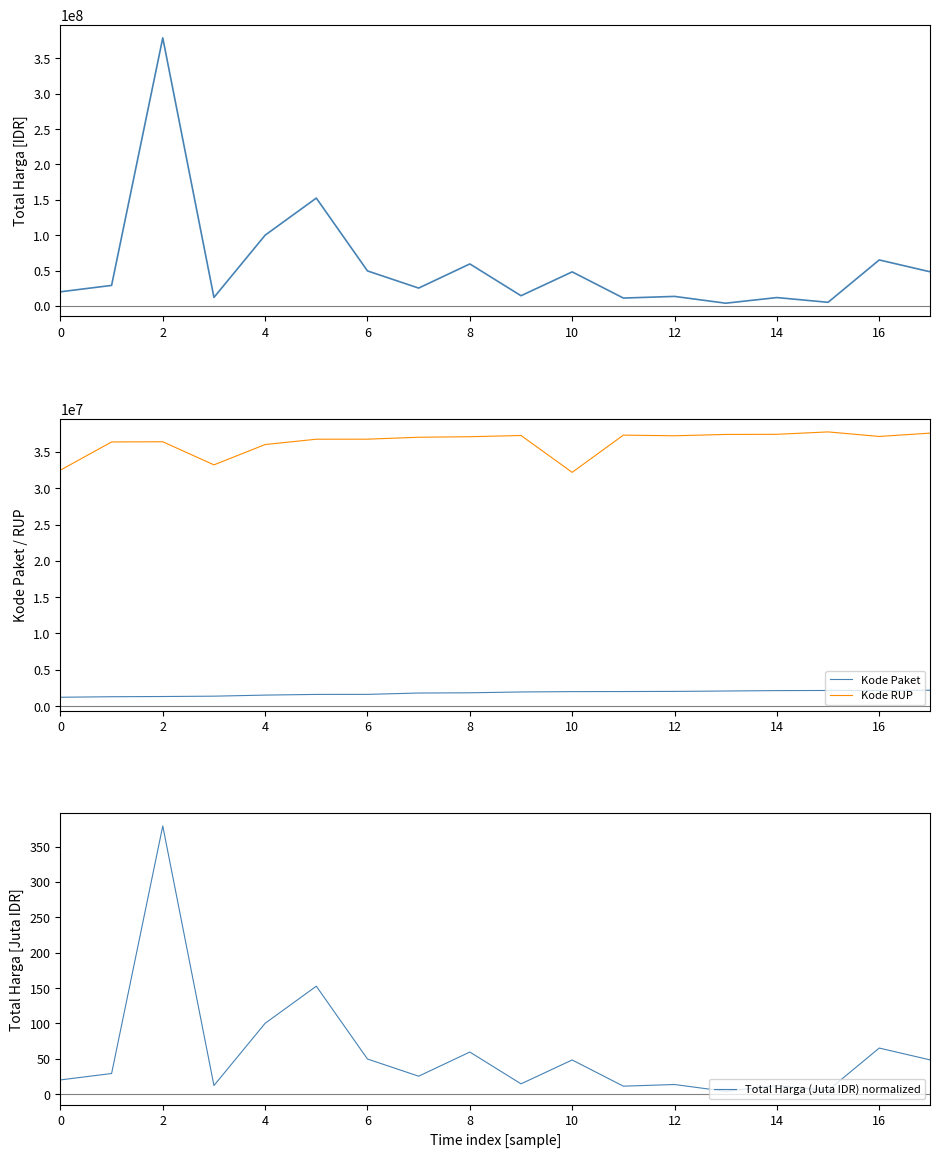

What is the difference between the second highest and minimum values in the Total Harga (Juta IDR) normalized series?

148.7